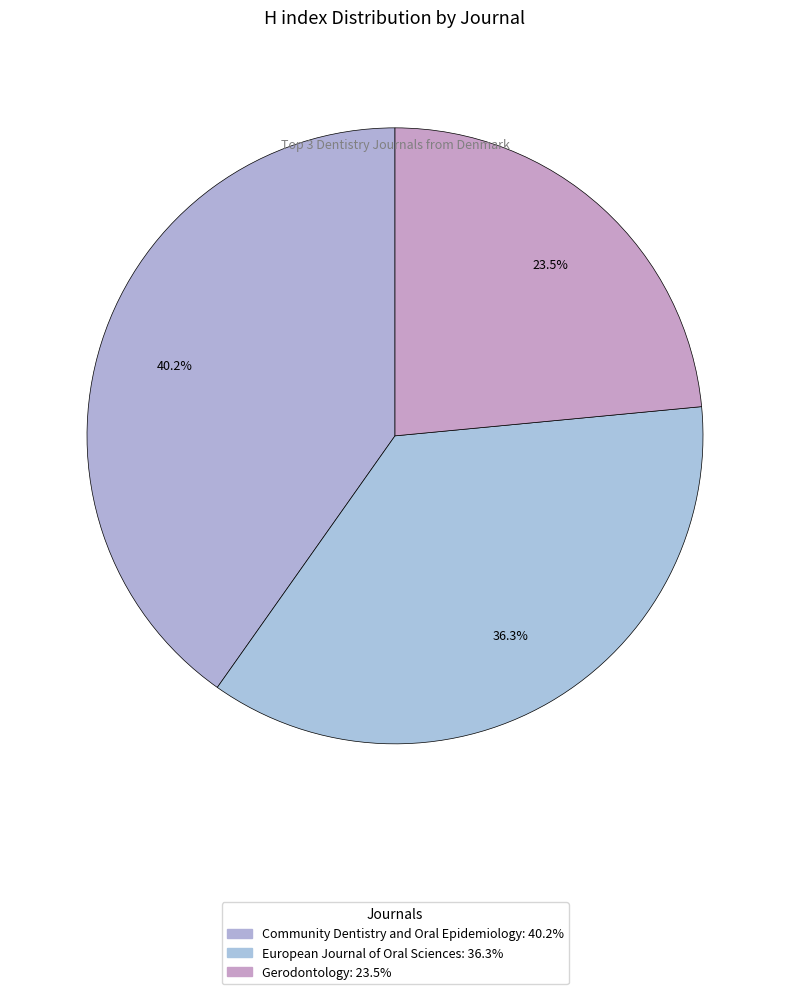

What is the ratio of the value at Gerodontology to the value at Community Dentistry and Oral Epidemiology?

0.6